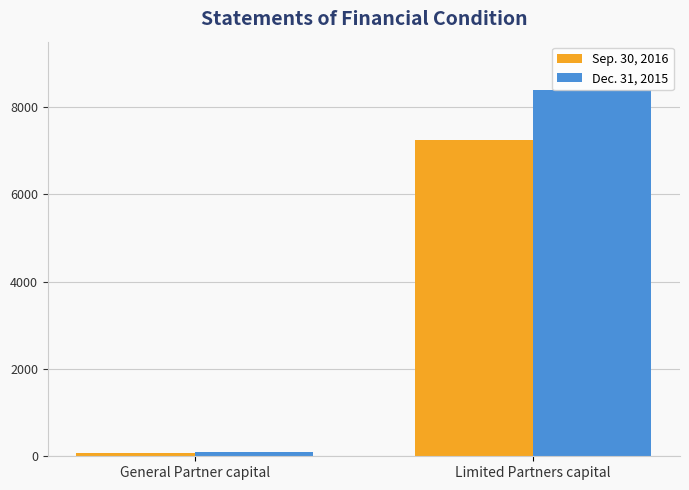

Reading left to right, what are all the values shown in this chart?

Sep. 30, 2016: General Partner capital=82.9	Limited Partners capital=7236.5
Dec. 31, 2015: General Partner capital=100.6	Limited Partners capital=8394.4